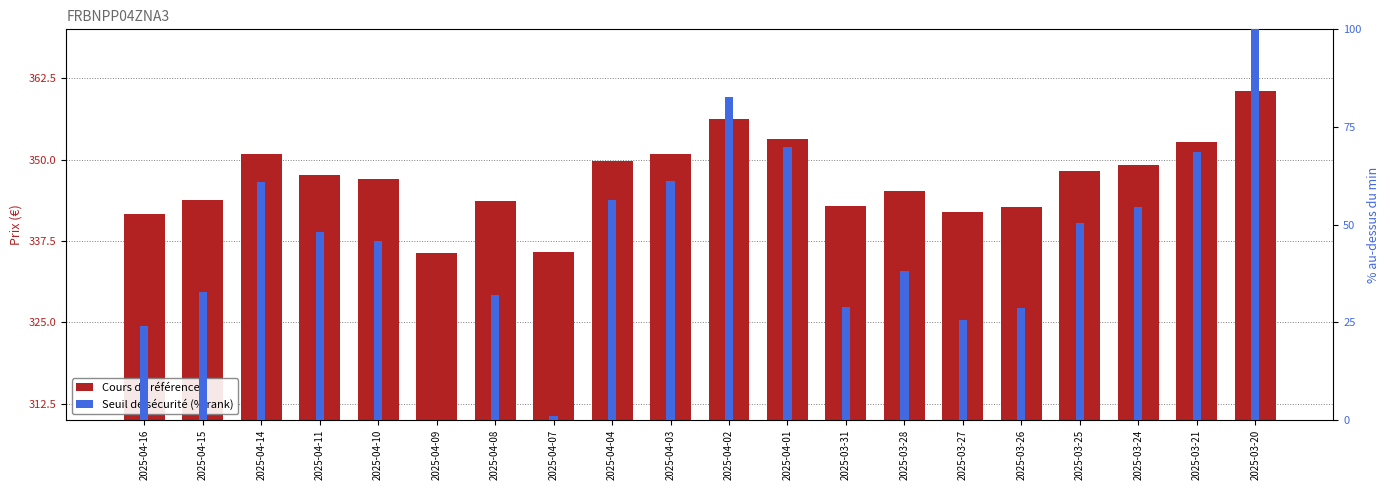

Which series changed the most between 2025-04-03 and 2025-03-24?

Seuil de sécurité (% rank)